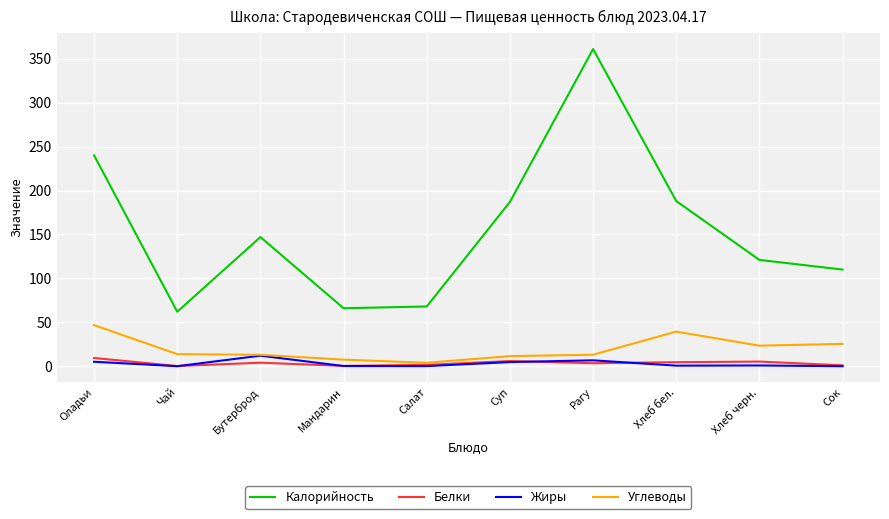

Is it true that Жиры equals 0.0 at Сок?

True